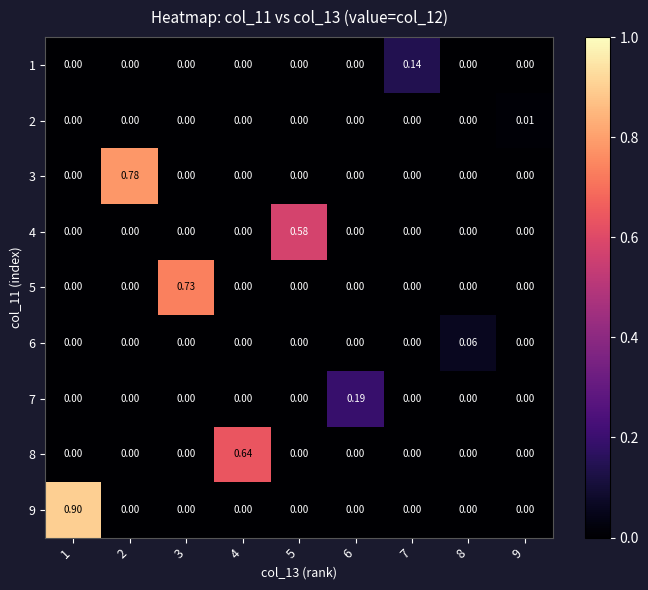

Which label corresponds to the largest value in the chart?

1